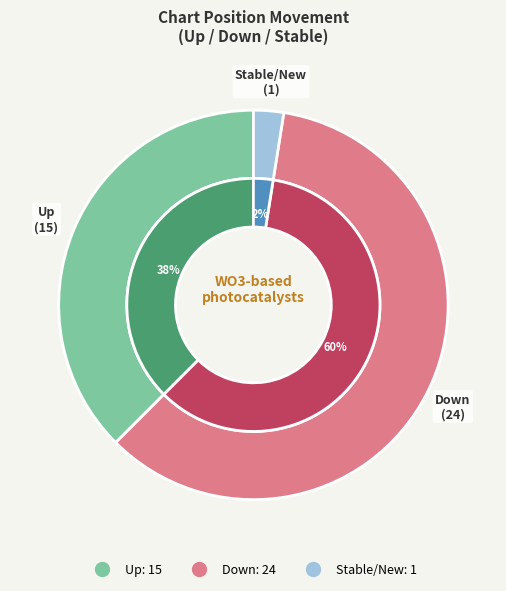

True or false: - accounts for 12% of the total.

False